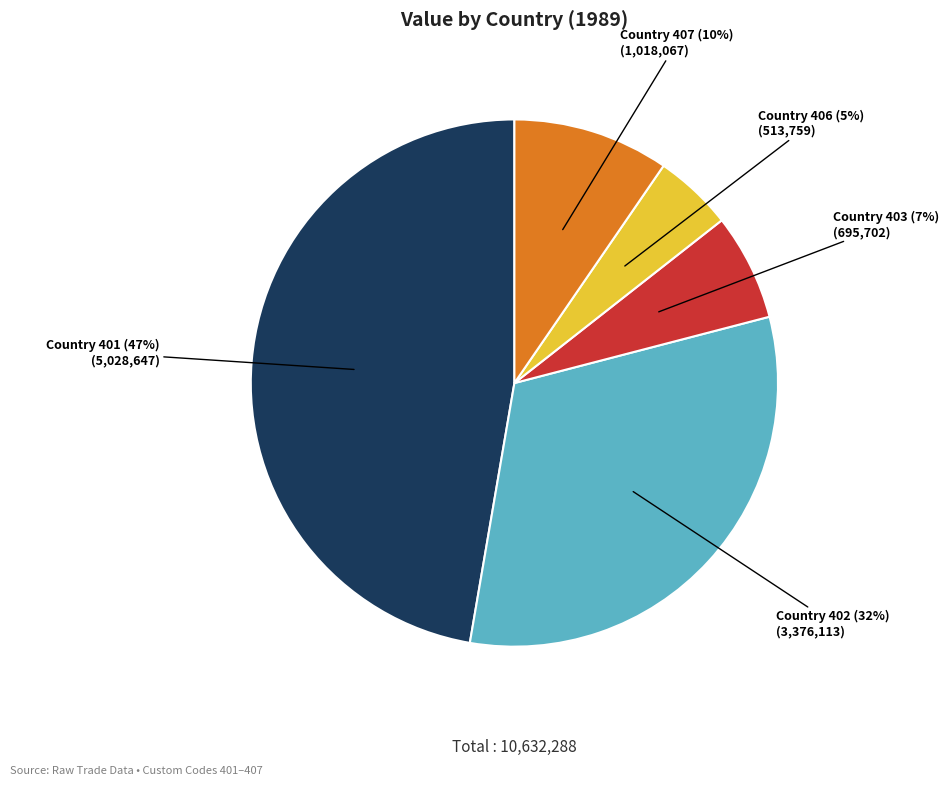

To the nearest percent, what is the average slice percentage?

20%